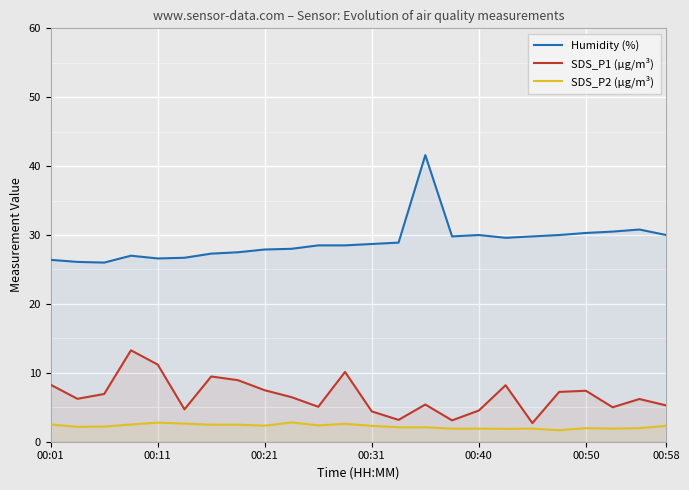

List the series in order of their overall mean, highest first.

Humidity (%), SDS_P1 (µg/m³), SDS_P2 (µg/m³)